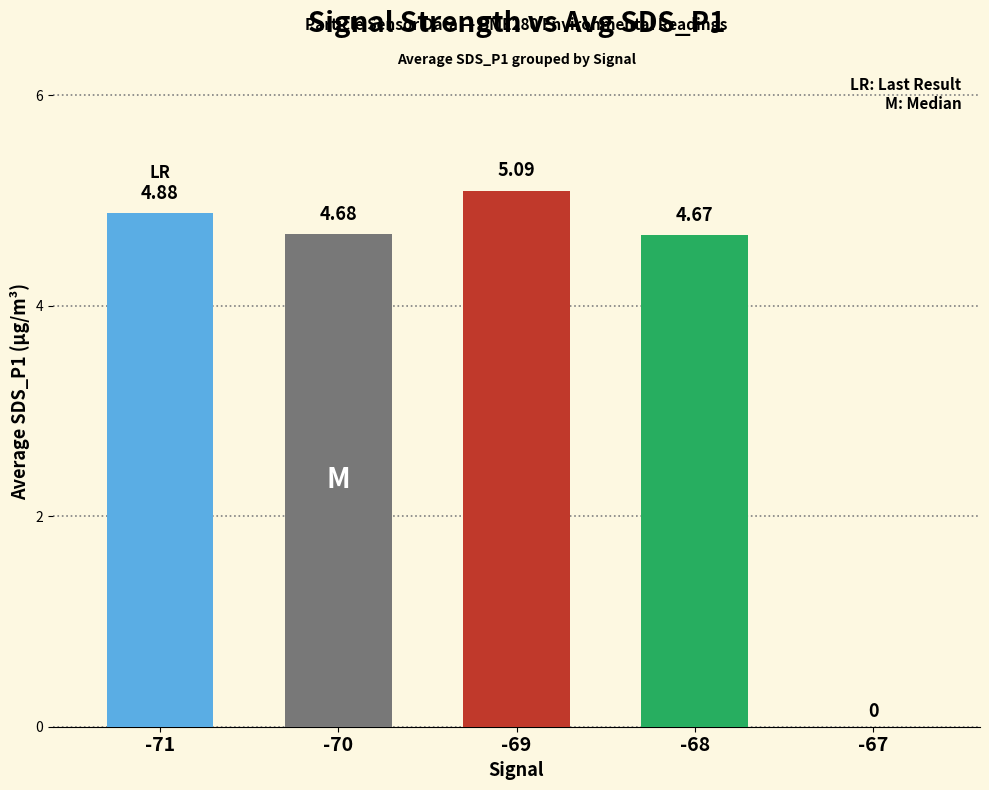

The value at -69 is 5.1. True or false?

True